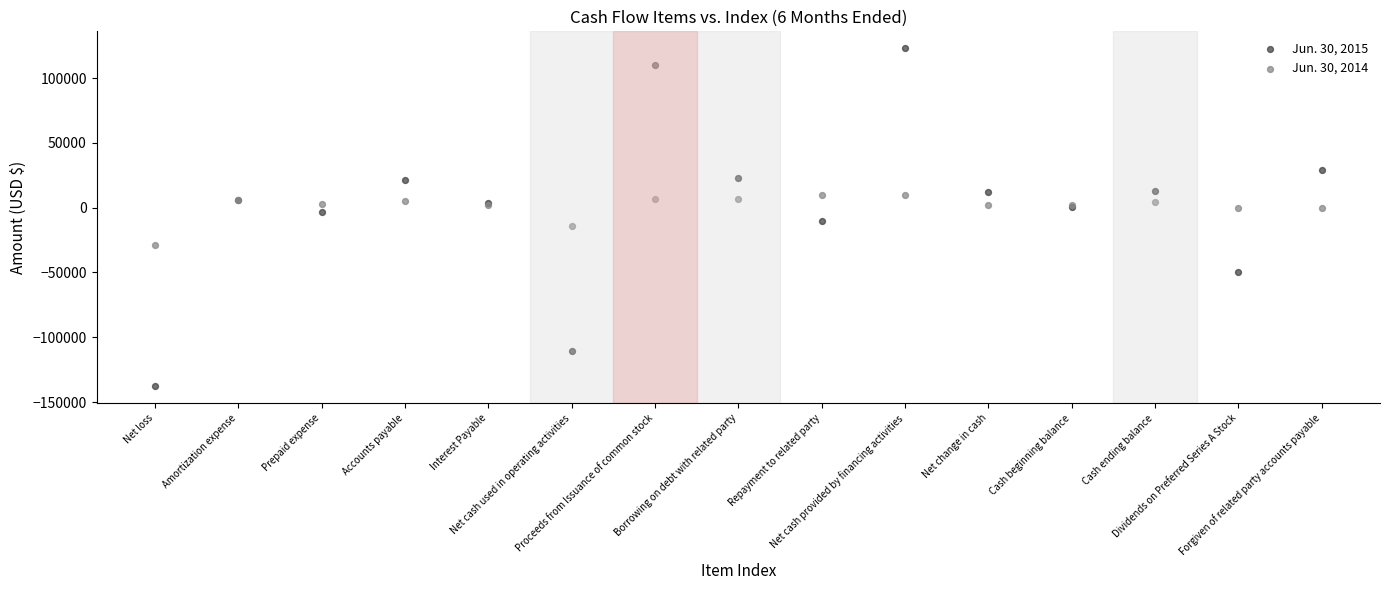

Which series has the widest spread of Y values?

Jun. 30, 2015